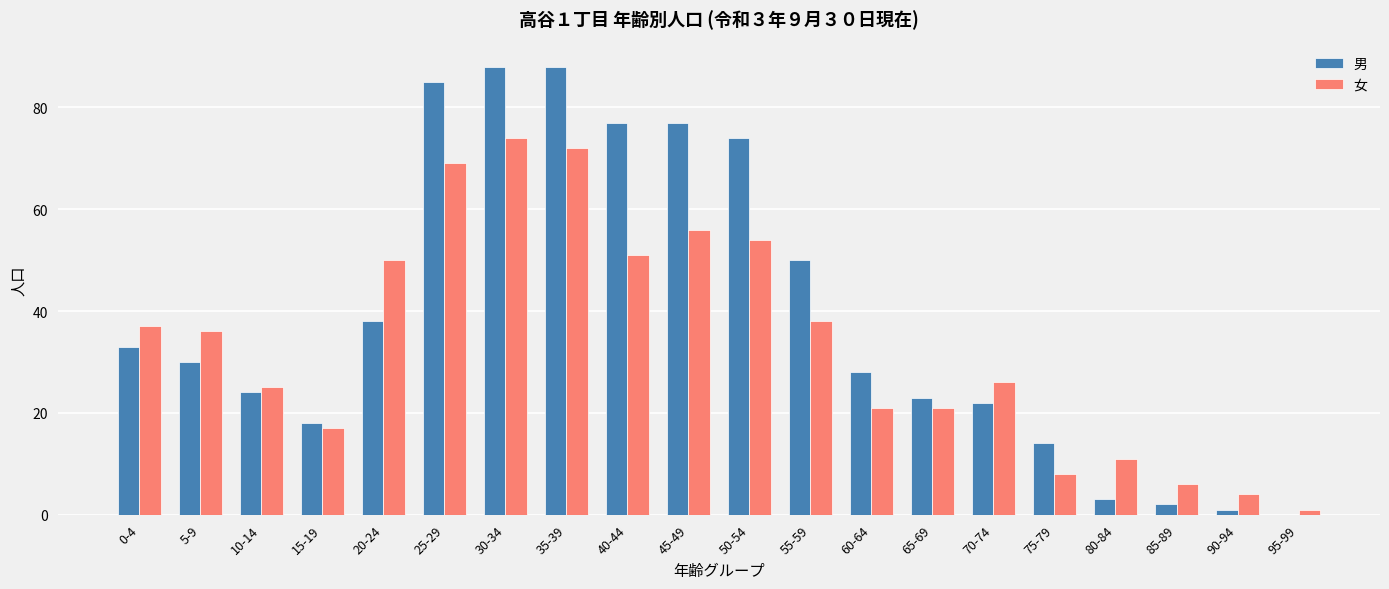

Which series has the largest total across all categories?

男